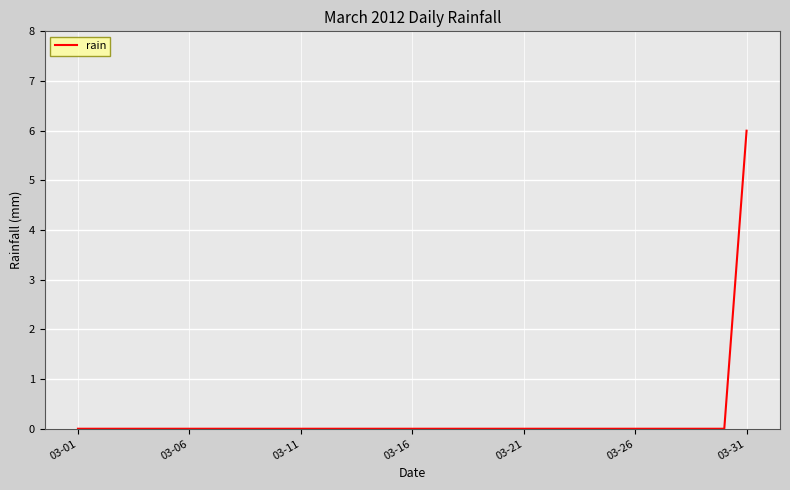

What is the difference between the maximum and minimum values?

6